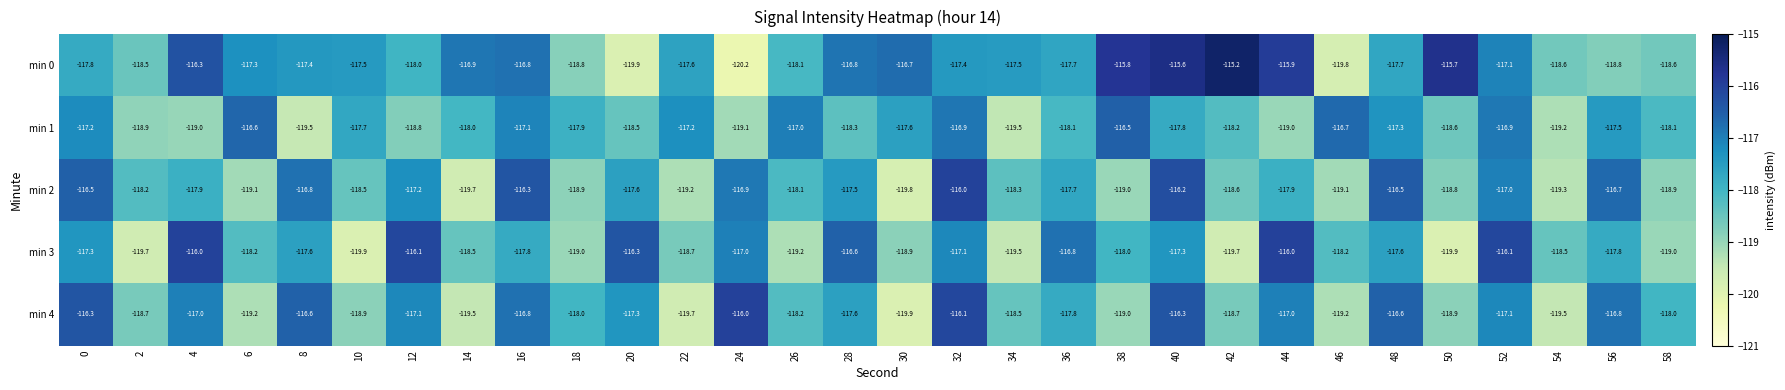

What is the spread (max minus min) of values at 44?

3.1